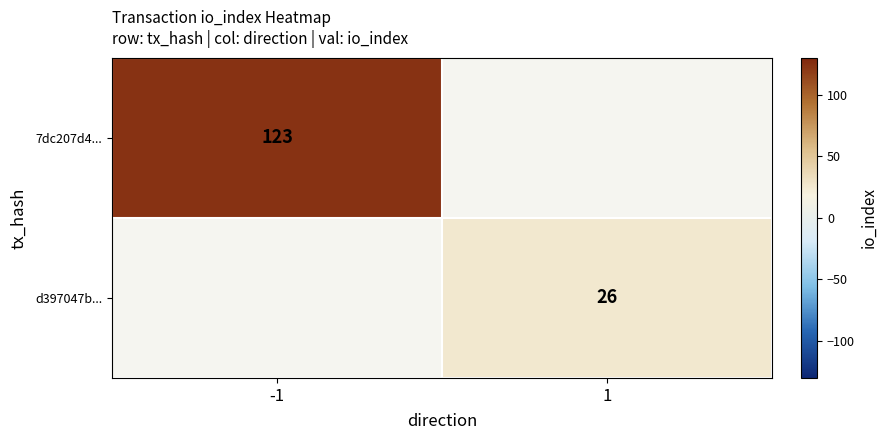

Is it true that d397047b... equals 26 at 1?

True